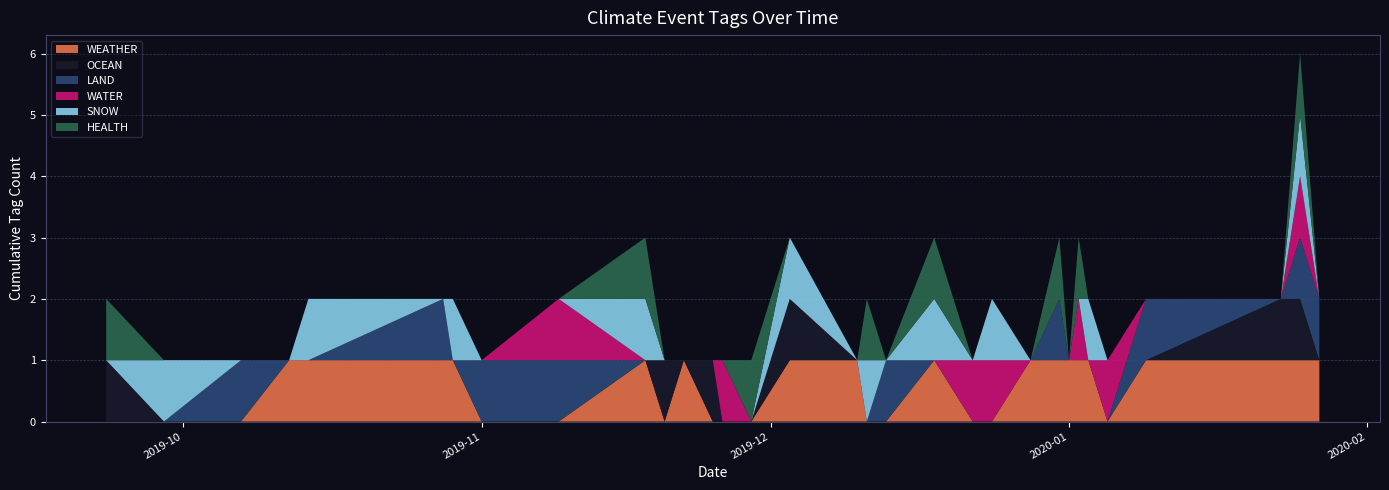

Reading left to right, list all the values displayed in this chart.

WEATHER: 0	0	0	1	1	1	1	0	0	1	0	1	0	0	0	1	1	0	0	1	0	0	1	1	1	1	1	0	1	1	1	1
OCEAN: 1	0	0	0	0	0	0	0	0	0	1	0	1	0	0	1	0	0	0	0	0	0	0	0	0	0	0	0	0	1	1	0
LAND: 0	0	1	0	0	1	0	1	1	0	0	0	0	0	0	0	0	0	1	0	0	0	0	1	0	0	0	0	1	0	1	1
WATER: 0	0	0	0	0	0	0	0	1	0	0	0	0	1	0	0	0	0	0	0	1	1	0	0	0	1	0	1	0	0	1	0
SNOW: 0	1	0	0	1	0	1	0	0	1	0	0	0	0	0	1	0	1	0	1	0	1	0	0	0	0	1	0	0	0	1	0
HEALTH: 1	0	0	0	0	0	0	0	0	1	0	0	0	0	1	0	0	1	0	1	0	0	0	1	0	1	0	0	0	0	1	0